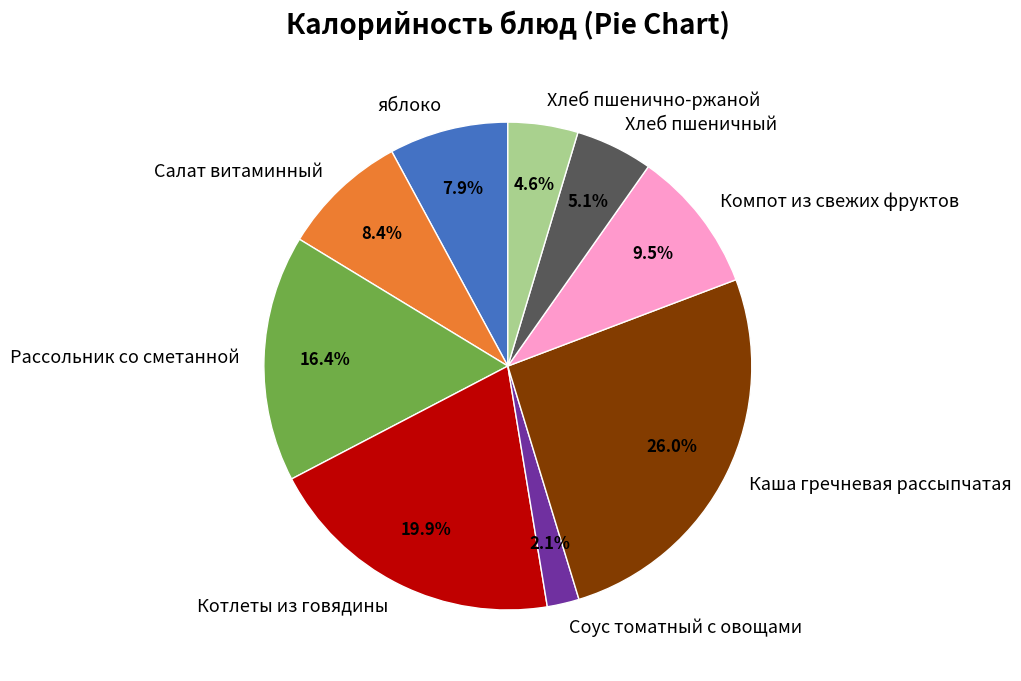

Is there a majority slice in this chart?

No